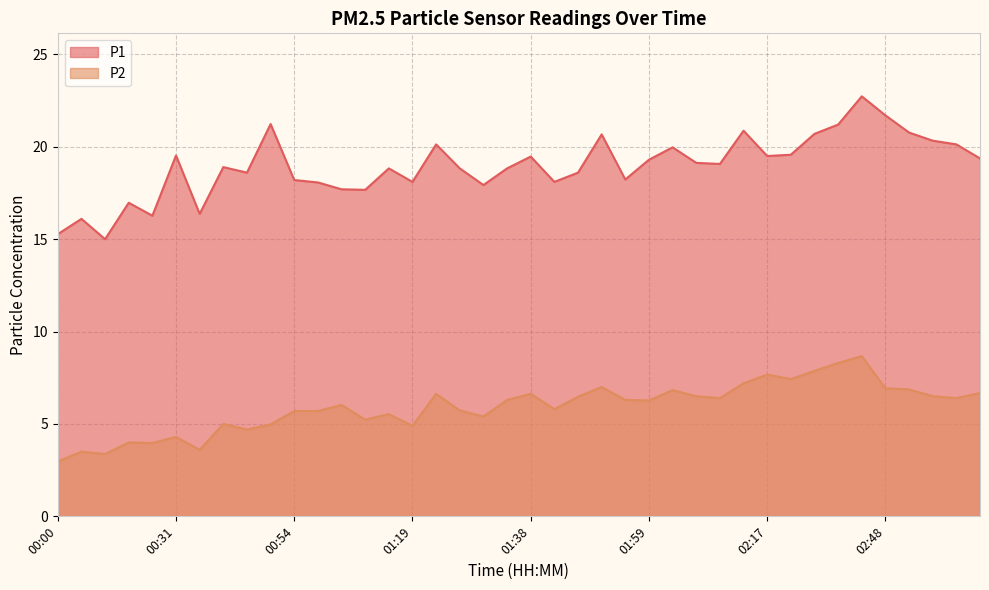

True or false: P1 has more than 0 points higher than both neighbors.

True